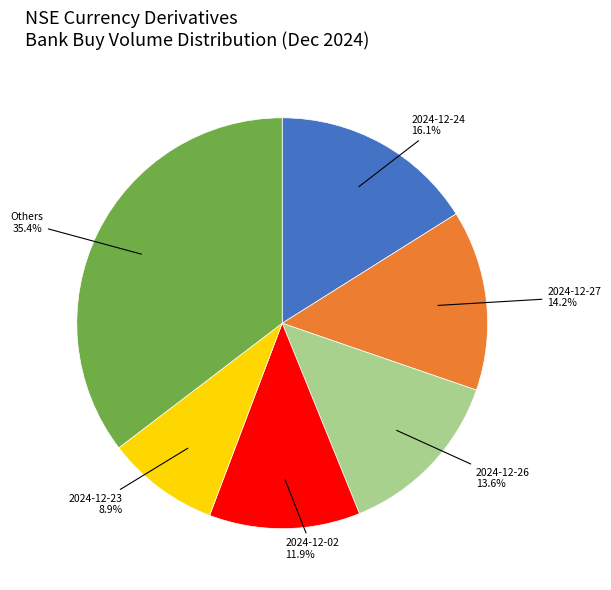

What percentage is NOT represented by Others?

64.6%